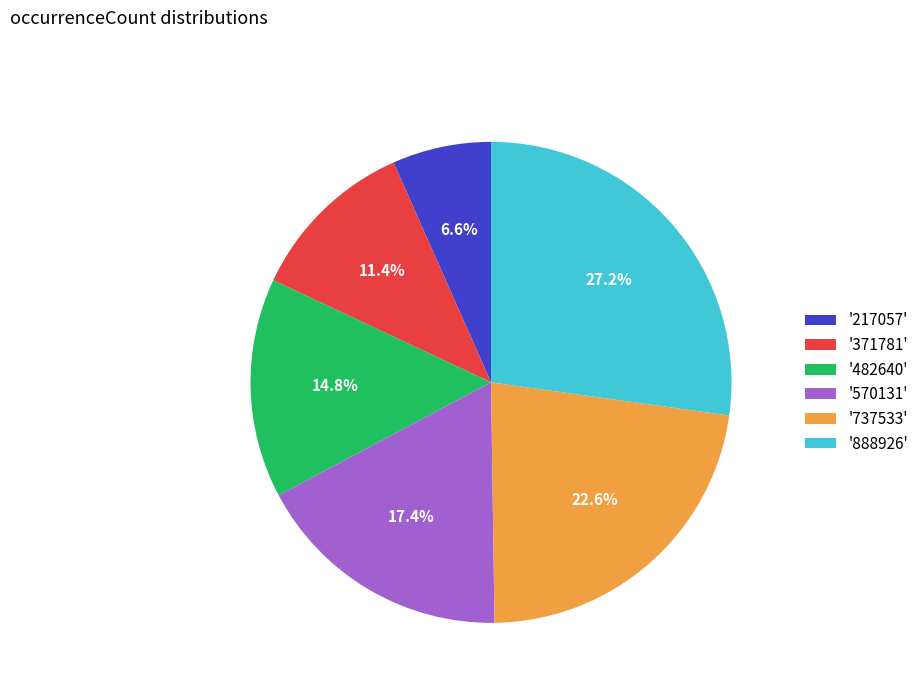

How many slices are in this pie chart?

6